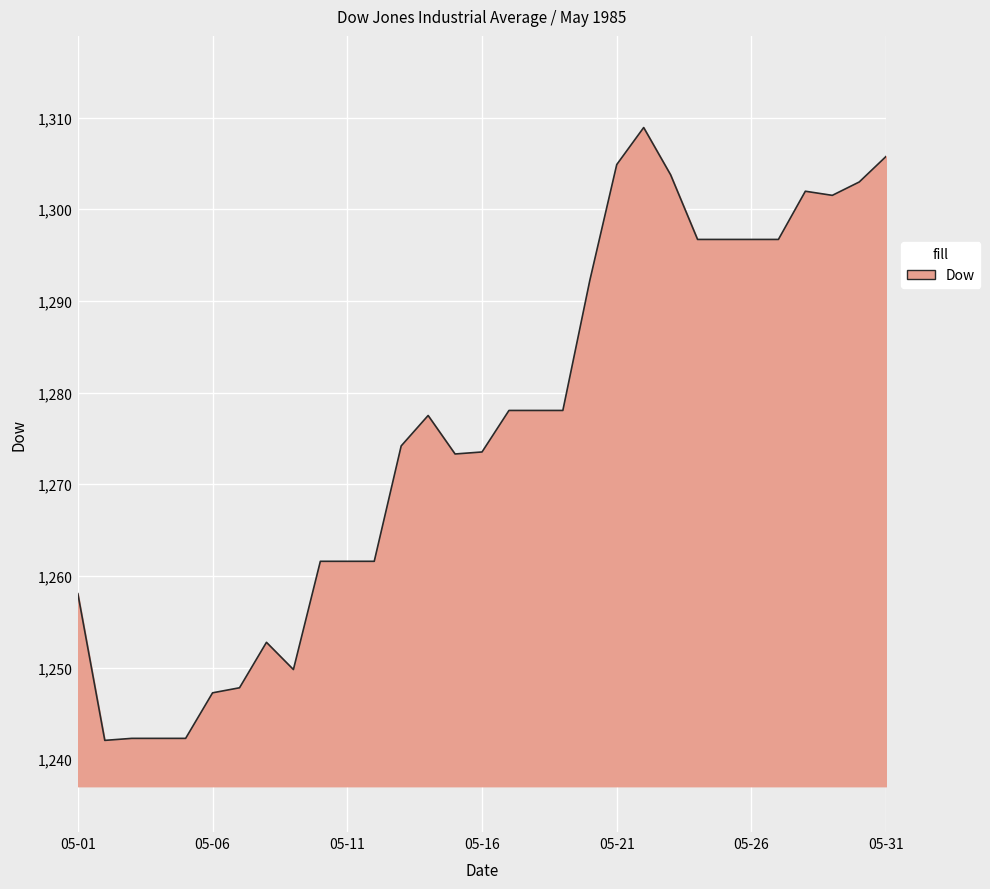

What is the difference between the second highest and minimum values?

63.7